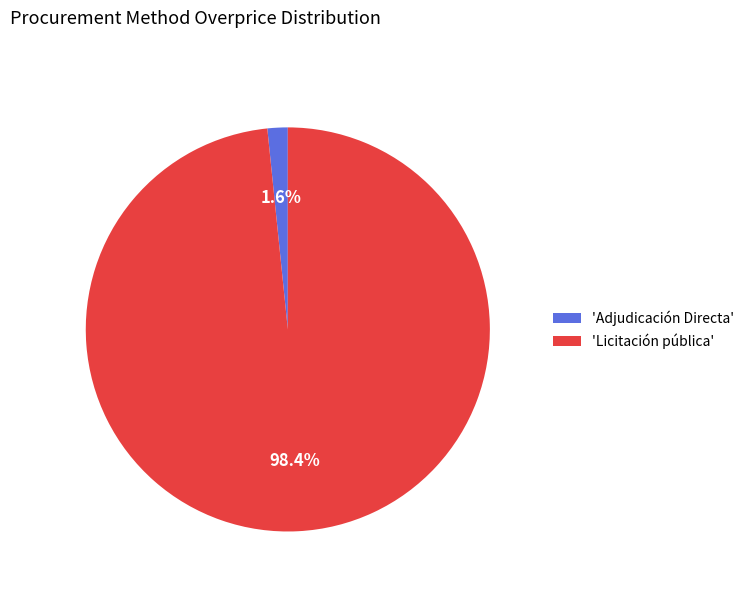

Rank the categories by value from lowest to highest.

'Adjudicación Directa', 'Licitación pública'